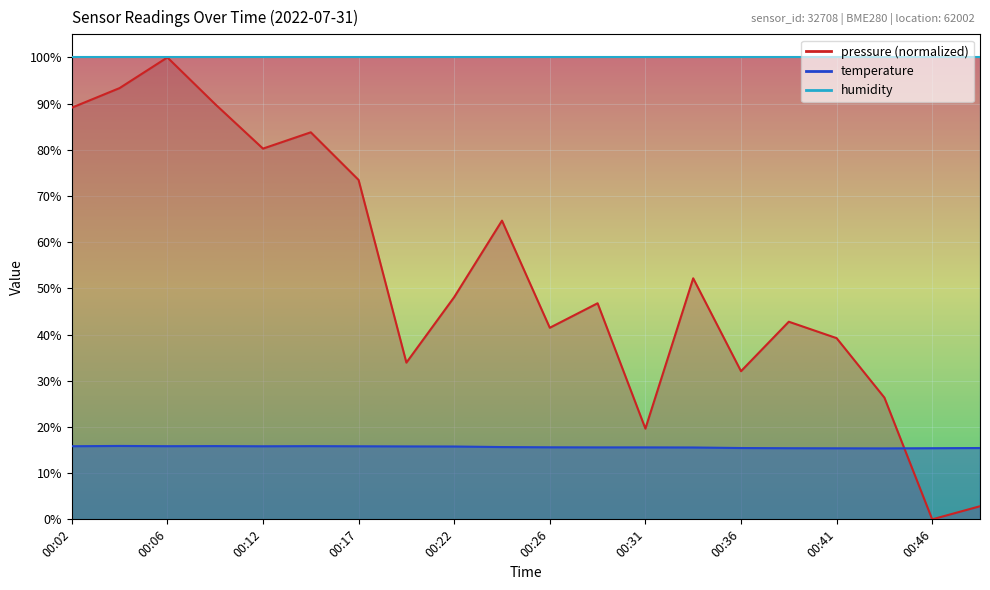

Rank the categories by pressure value from highest to lowest.

00:06, 00:04, 00:09, 00:02, 00:14, 00:12, 00:17, 00:24, 00:34, 00:22, 00:29, 00:39, 00:26, 00:41, 00:19, 00:36, 00:44, 00:31, 00:49, 00:46